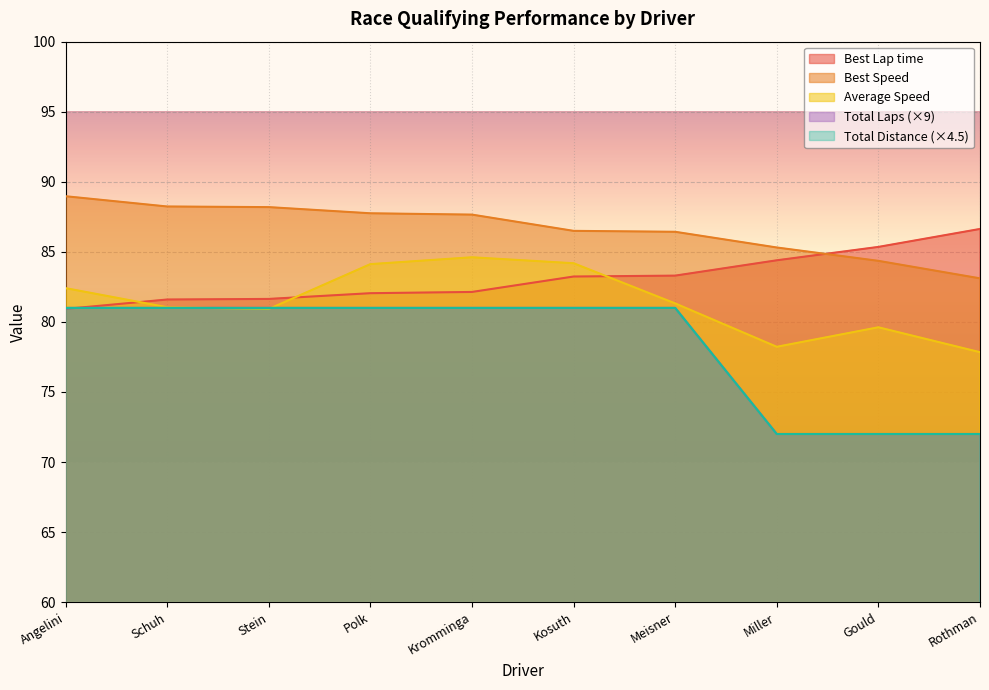

What is the label of the 7th point from the left?

Meisner